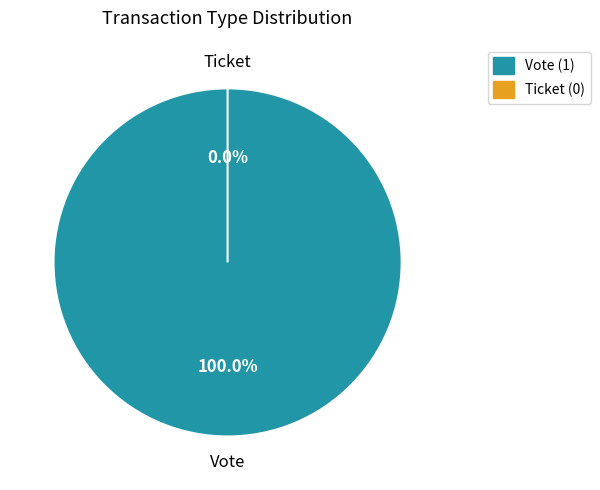

What percentage is the Vote (io_index=1) slice, to the nearest percent?

100%